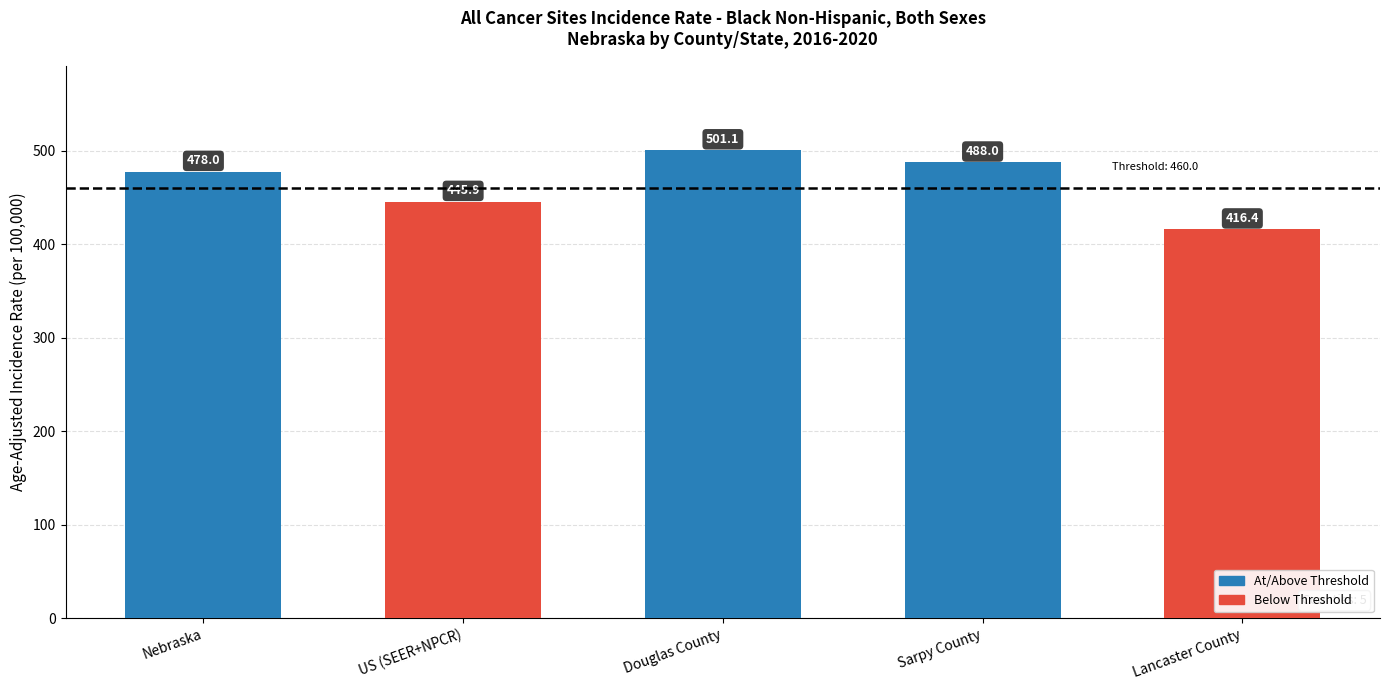

What is the value of the 4th bar from the left?

488.0